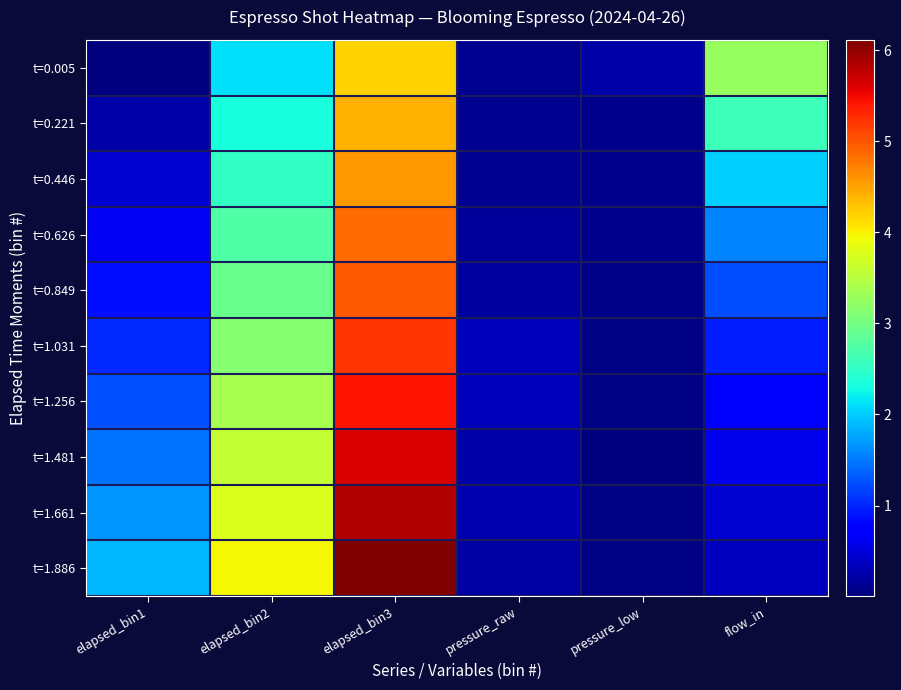

Which series has the largest total across all categories?

t=1.886